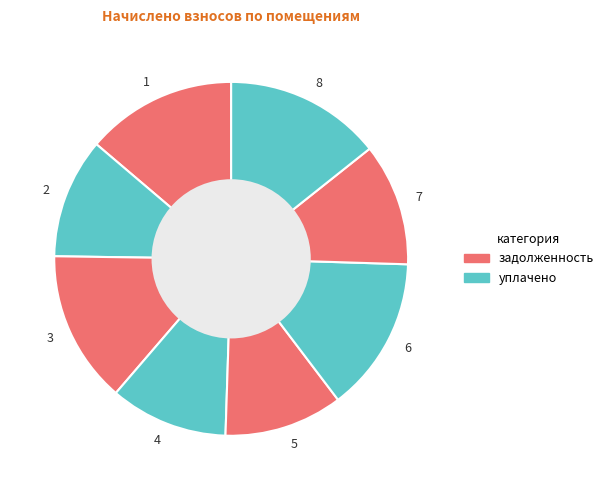

Approximately how many times larger is the value at 5 compared to 7?

1.0